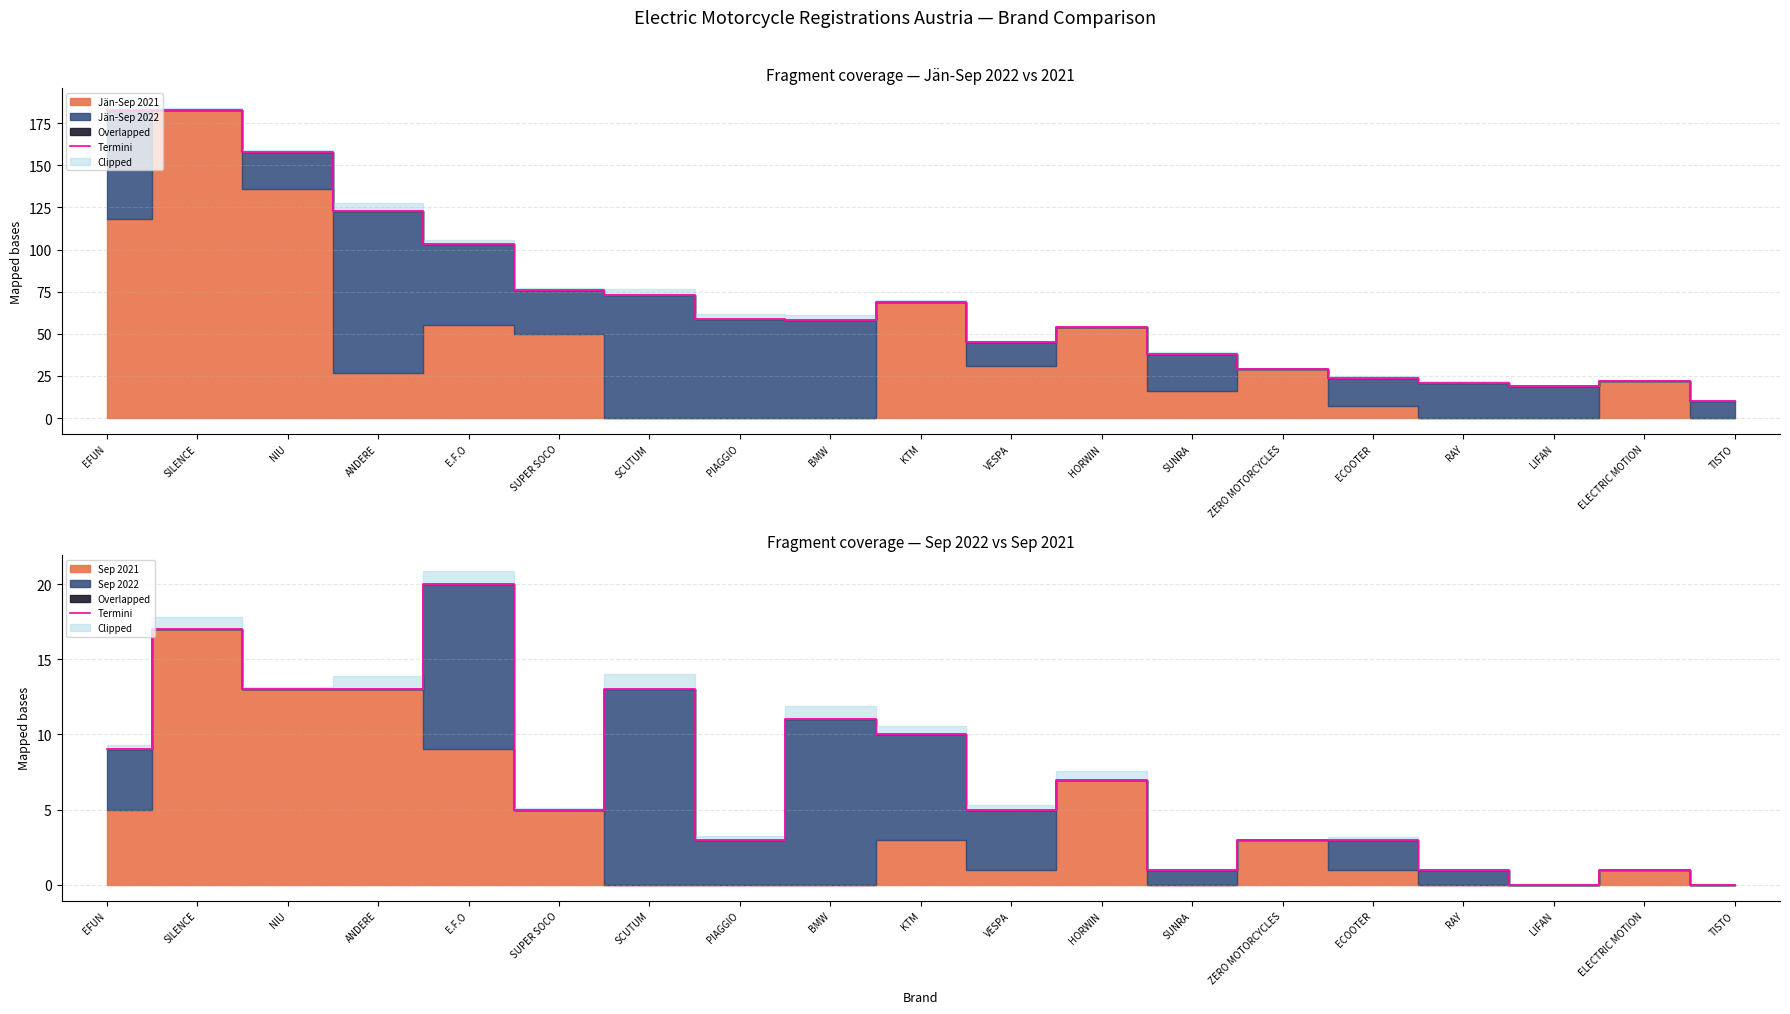

Reading left to right, transcribe all the data shown in this chart.

EFUN=9	SILENCE=17	NIU=13	ANDERE=13	E.F.O=20	SUPER SOCO=5	SCUTUM=13	PIAGGIO=3	BMW=11	KTM=10	VESPA=5	HORWIN=7	SUNRA=1	ZERO MOTORCYCLES=3	ECOOTER=3	RAY=1	LIFAN=0	ELECTRIC MOTION=1	TISTO=0